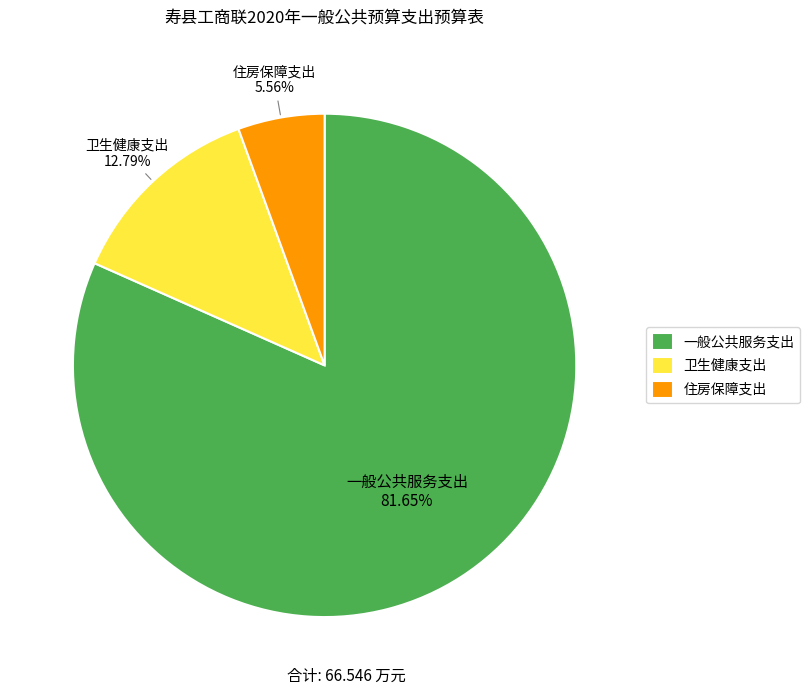

How many segments does this pie chart have?

3